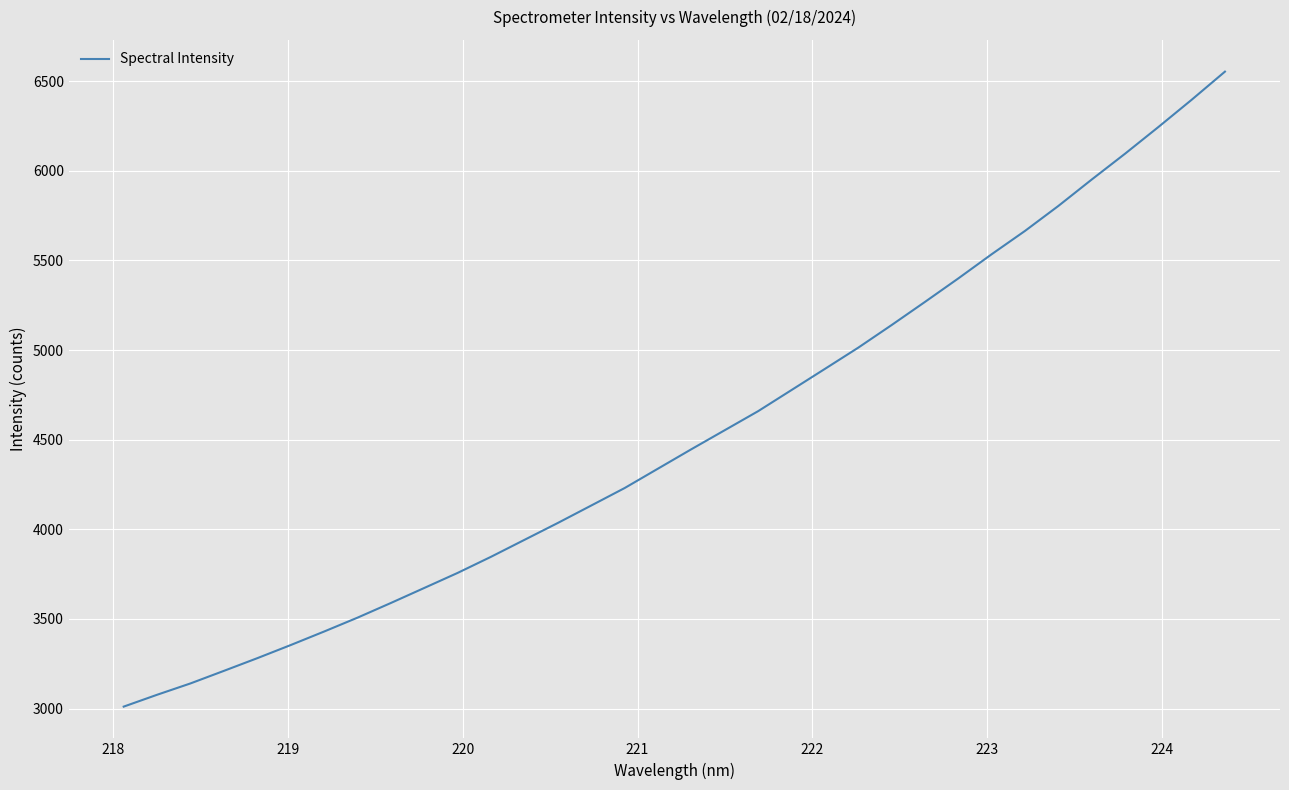

What is the maximum value shown in the chart?

6553.5